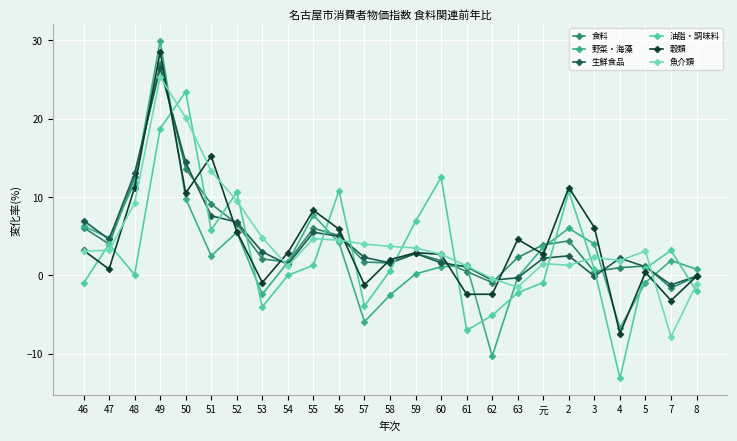

At which category does the chart reach its minimum across all series?

4